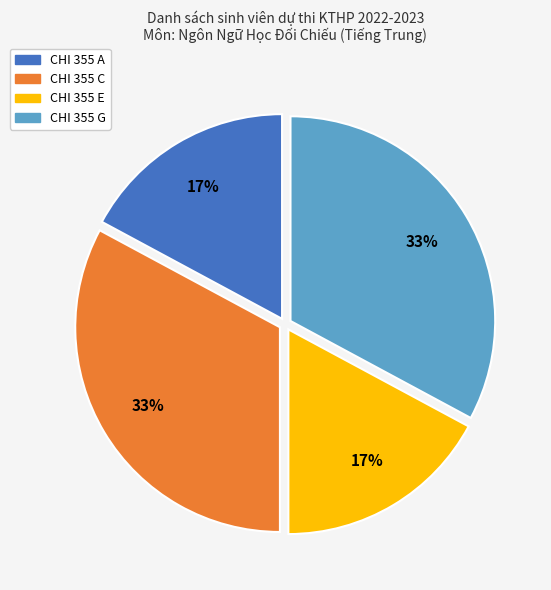

To the nearest percent, what portion does CHI 355 C represent?

33%